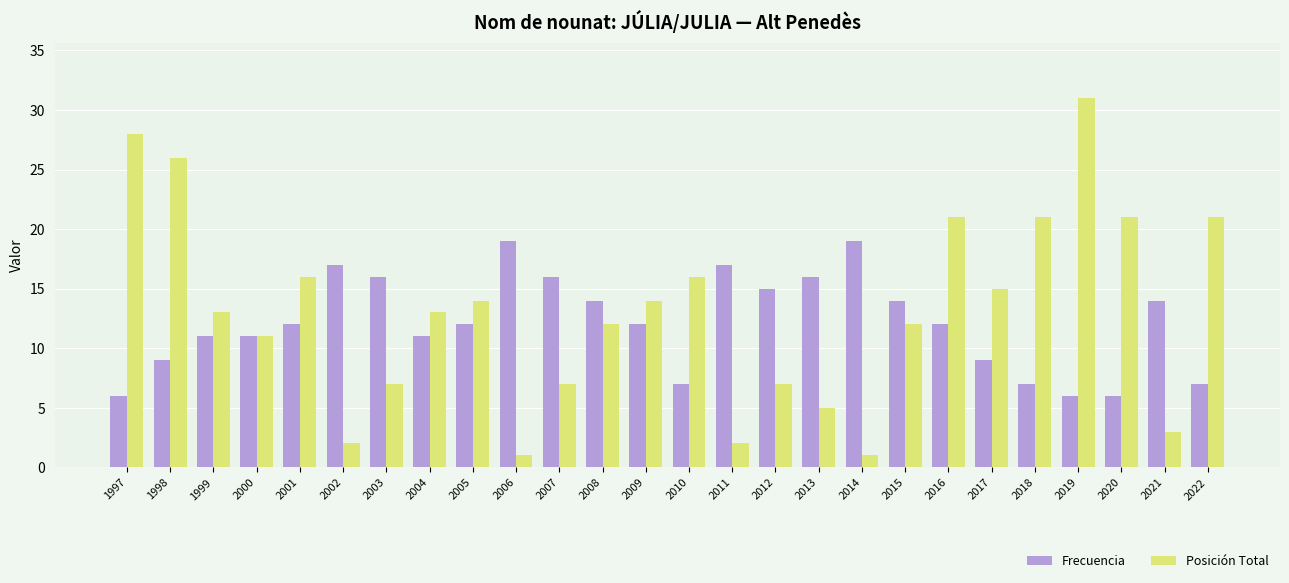

At how many categories does at least one series exceed 6?

26